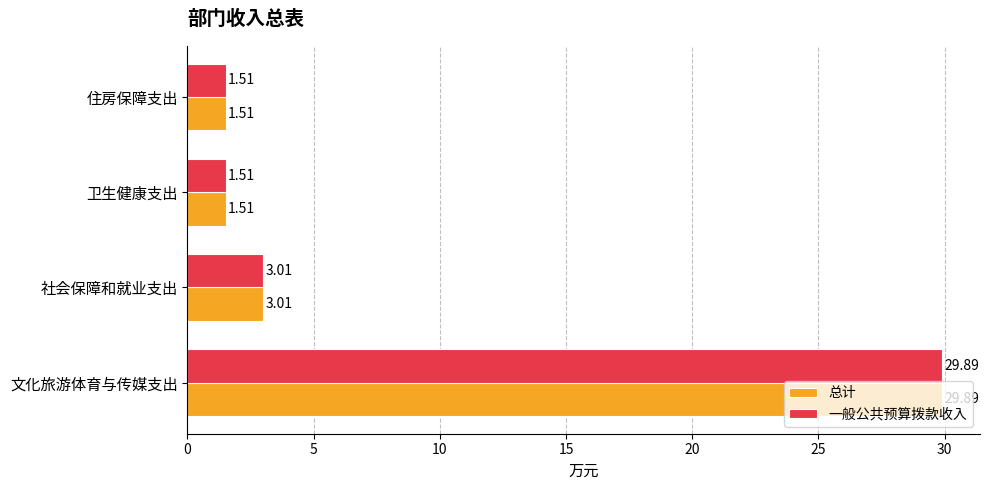

What are all the series names shown in the legend?

总计, 一般公共预算拨款收入